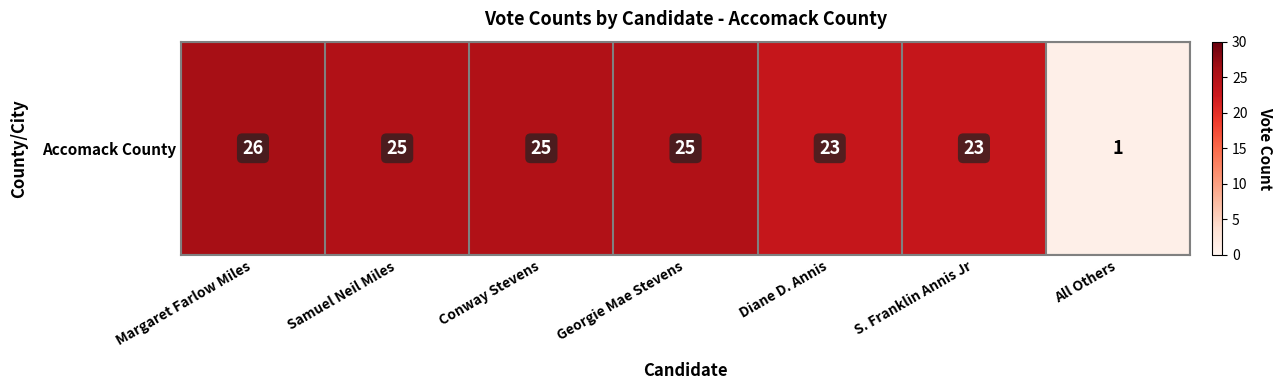

Reading left to right, what are all the values shown in this chart?

26	25	25	25	23	23	1